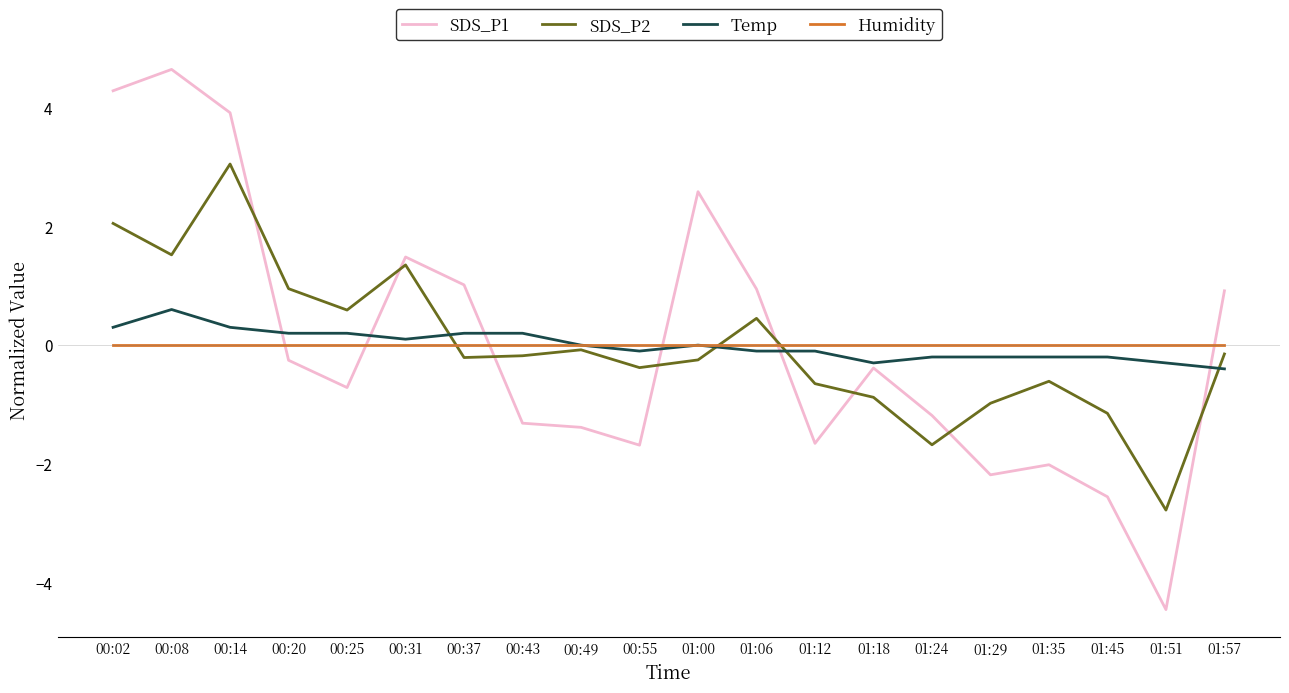

Which series changed the most between 00:31 and 01:24?

SDS_P2